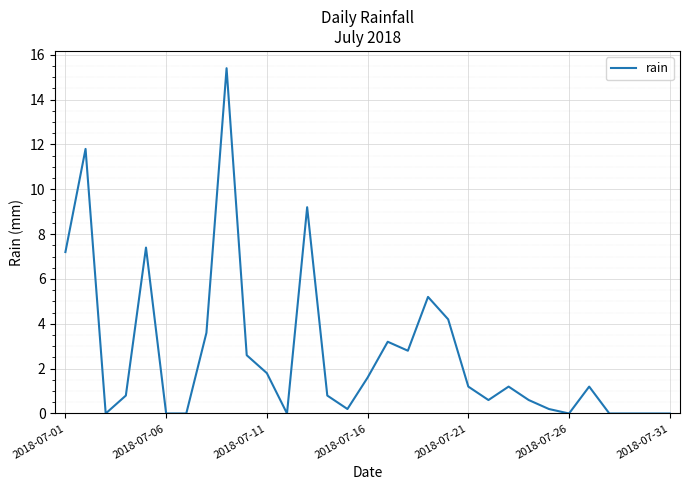

What is the difference between the maximum and minimum values?

15.4